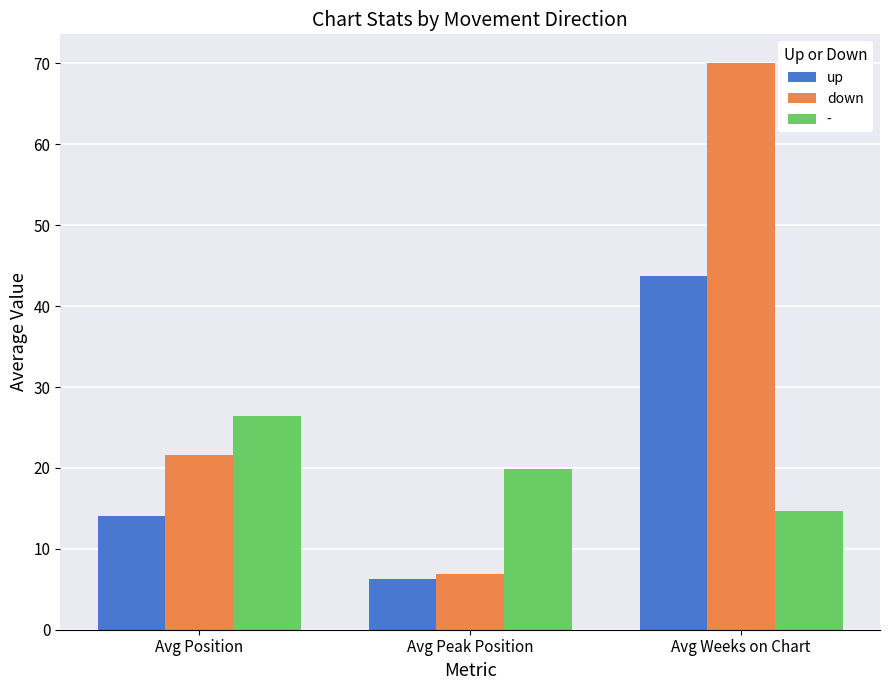

What is the approximate value of down at Avg Position?

21.6